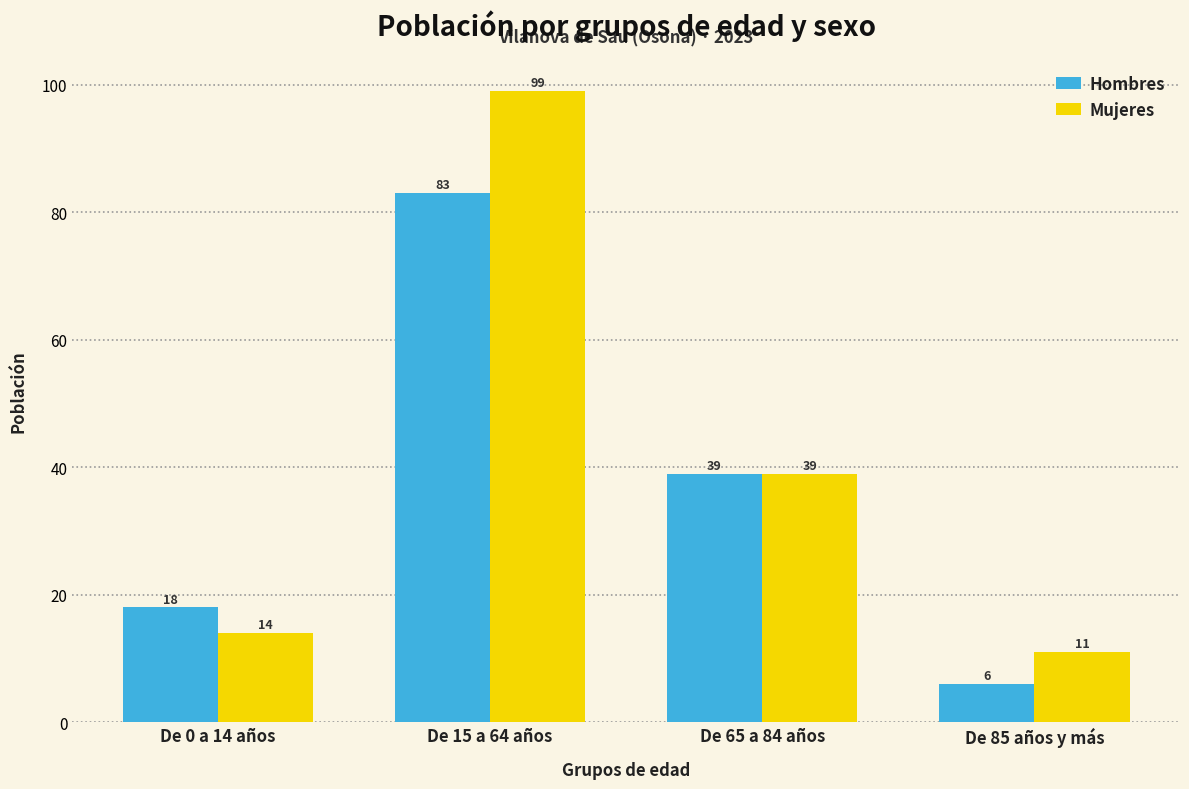

Between De 15 a 64 años and De 85 años y más, which series saw the biggest shift?

Mujeres